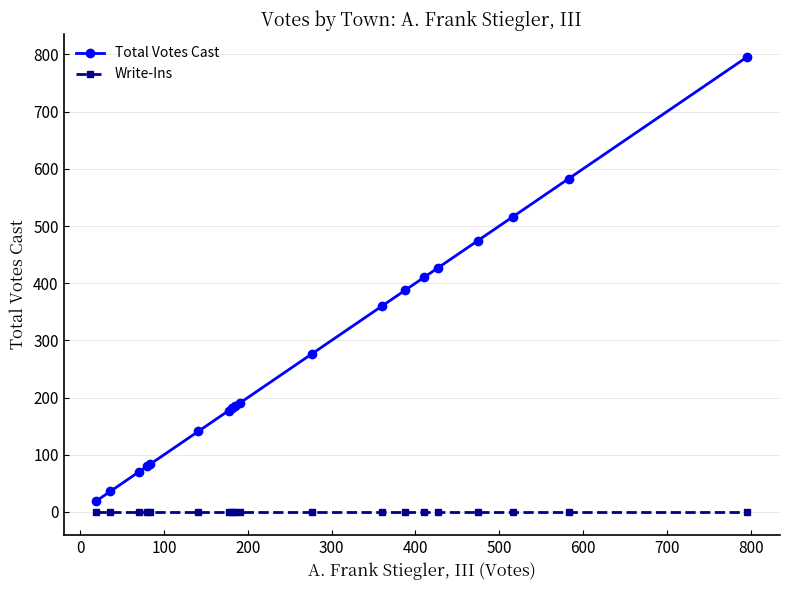

Which series has the largest range (max minus min)?

Total Votes Cast